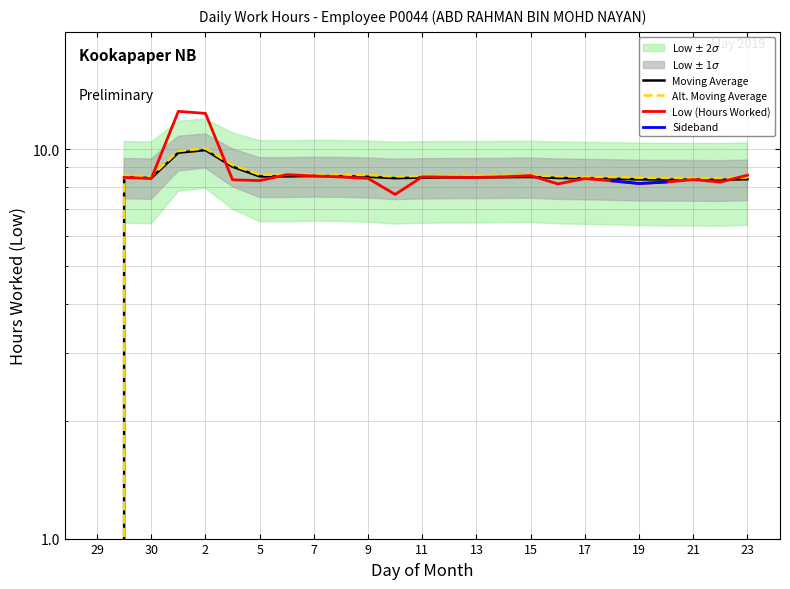

Is the value of Sideband at 15 greater than the value of Low (Hours Worked) at 13?

No